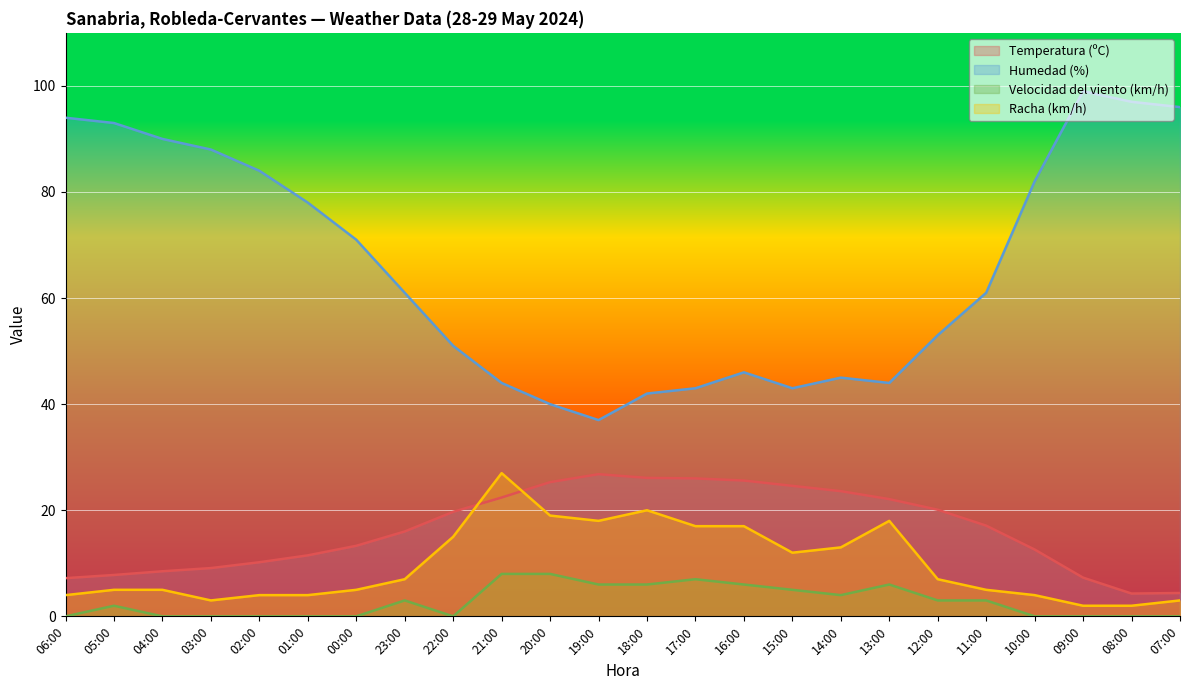

Reading left to right, extract all data points from this chart.

Temperatura (ºC): 7.2	7.8	8.5	9.1	10.2	11.5	13.3	16.0	19.7	22.4	25.3	26.8	26.1	26.0	25.6	24.6	23.6	22.1	20.1	17.1	12.6	7.3	4.3	4.4
Humedad (%): 94.0	93.0	90.0	88.0	84.0	78.0	71.0	61.0	51.0	44.0	40.0	37.0	42.0	43.0	46.0	43.0	45.0	44.0	53.0	61.0	82.0	99.0	97.0	96.0
Velocidad del viento (km/h): 0.0	2.0	0.0	0.0	0.0	0.0	0.0	3.0	0.0	8.0	8.0	6.0	6.0	7.0	6.0	5.0	4.0	6.0	3.0	3.0	0.0	0.0	0.0	0.0
Racha (km/h): 4.0	5.0	5.0	3.0	4.0	4.0	5.0	7.0	15.0	27.0	19.0	18.0	20.0	17.0	17.0	12.0	13.0	18.0	7.0	5.0	4.0	2.0	2.0	3.0